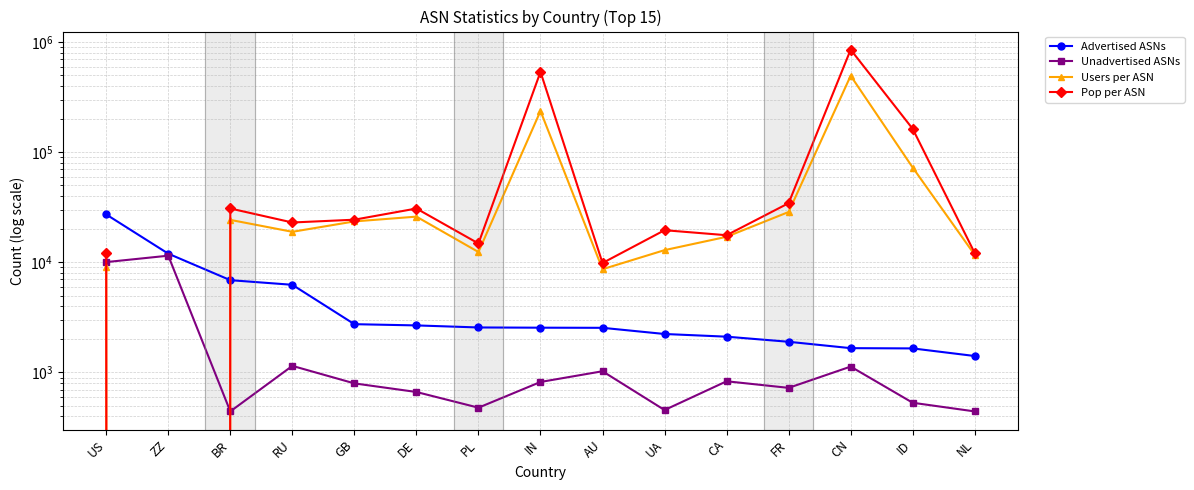

Rank the categories by Advertised ASNs value from highest to lowest.

US, ZZ, BR, RU, GB, DE, PL, IN, AU, UA, CA, FR, CN, ID, NL